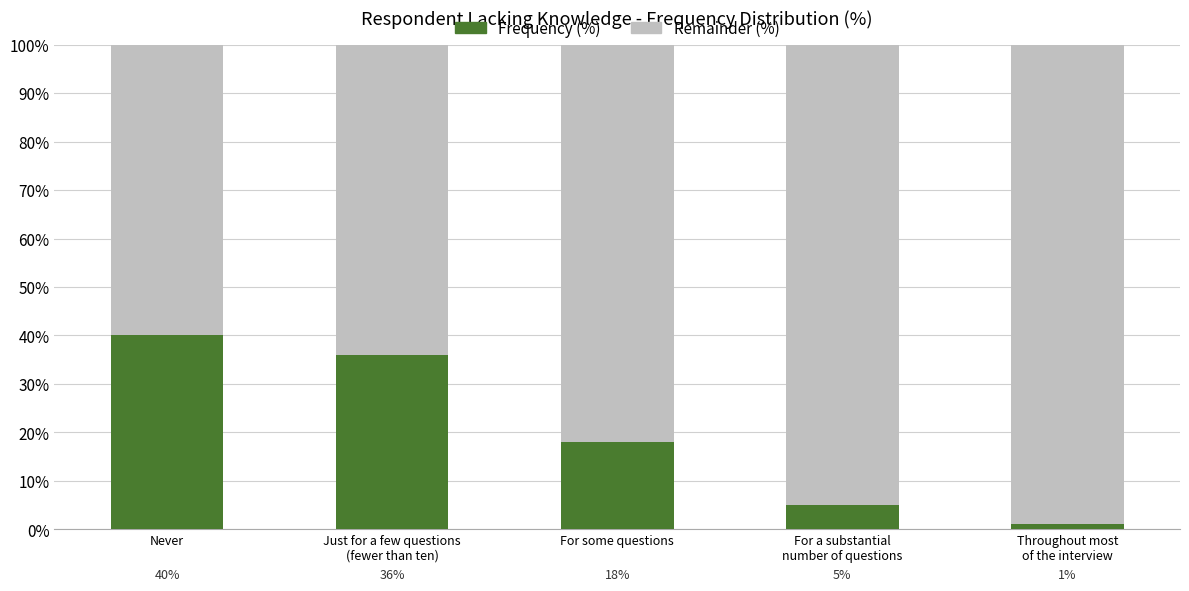

The Frequency (%) series shows 61 at Never. True or false?

False